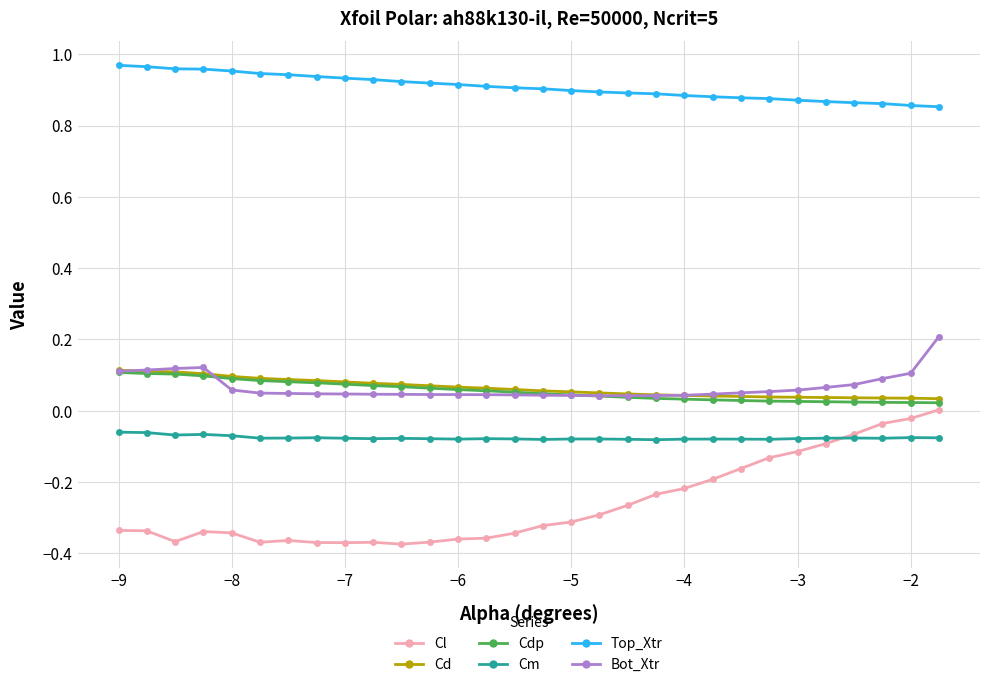

Which series has the largest total across all categories?

Top_Xtr